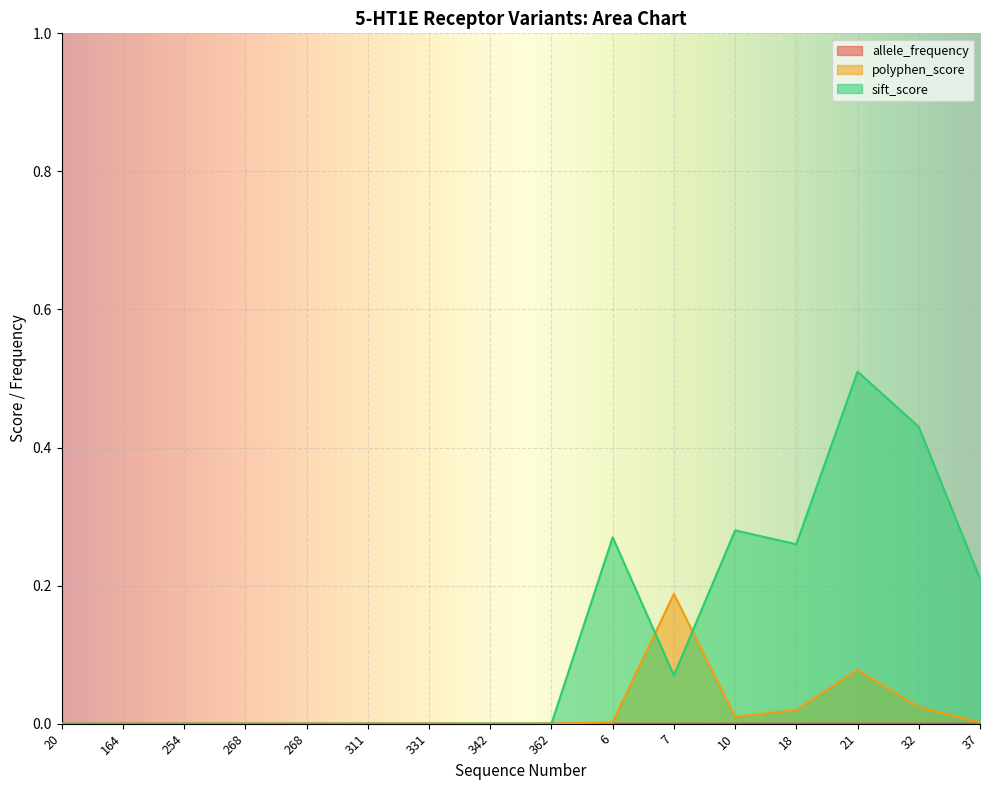

At which label does allele_frequency reach its minimum?

254